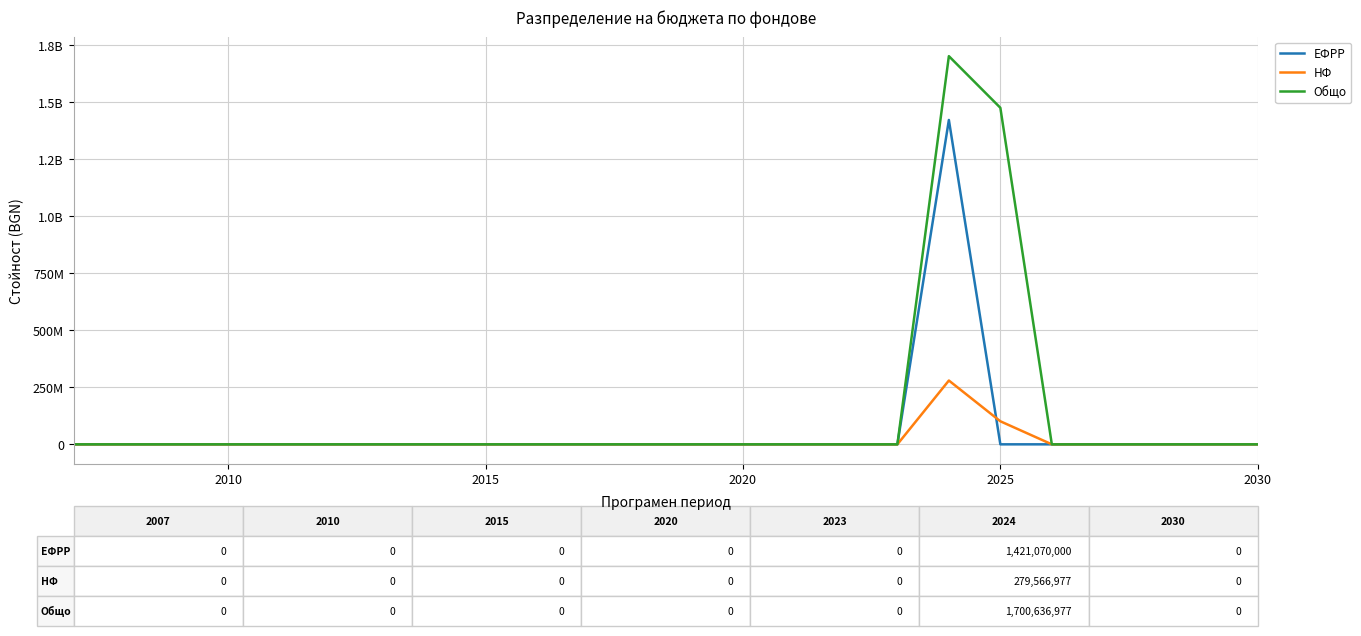

What is the sum of all НФ values?

380552058